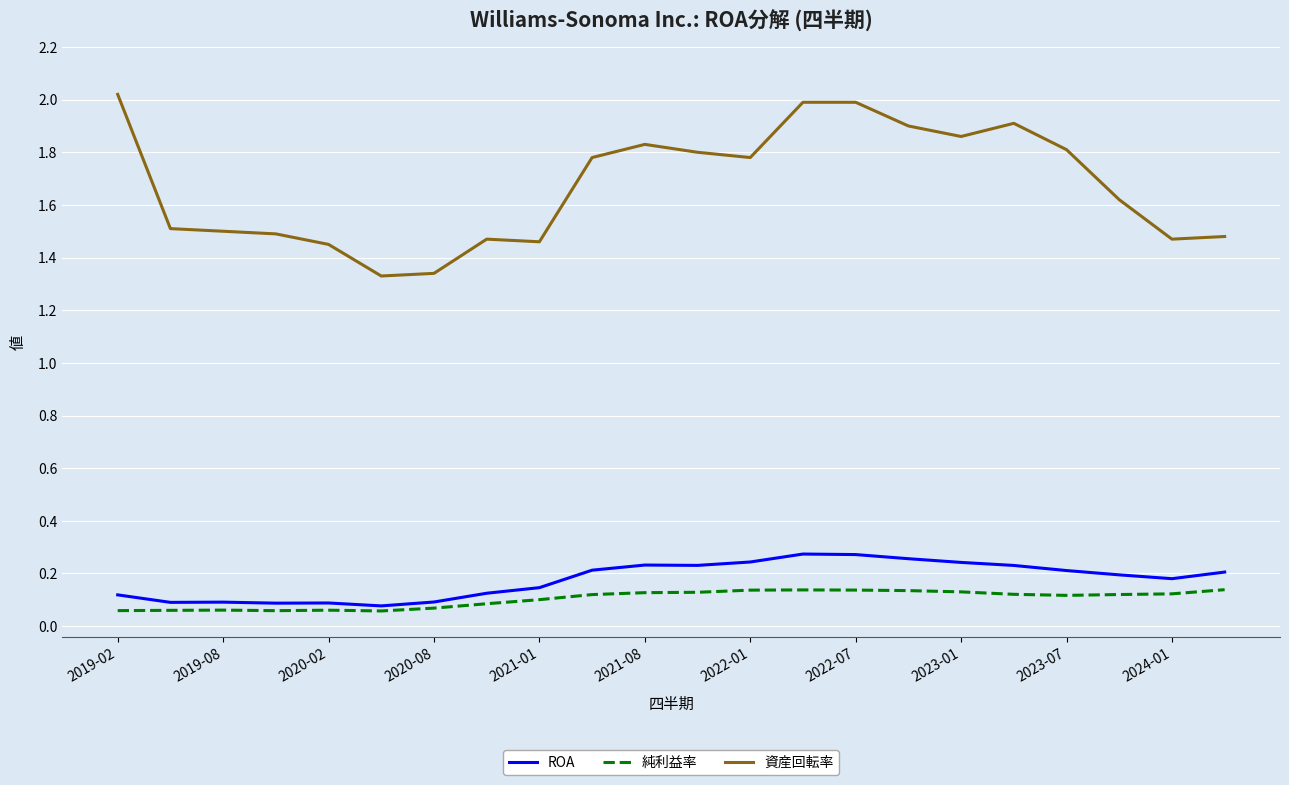

Does the chart have visible grid lines?

Yes